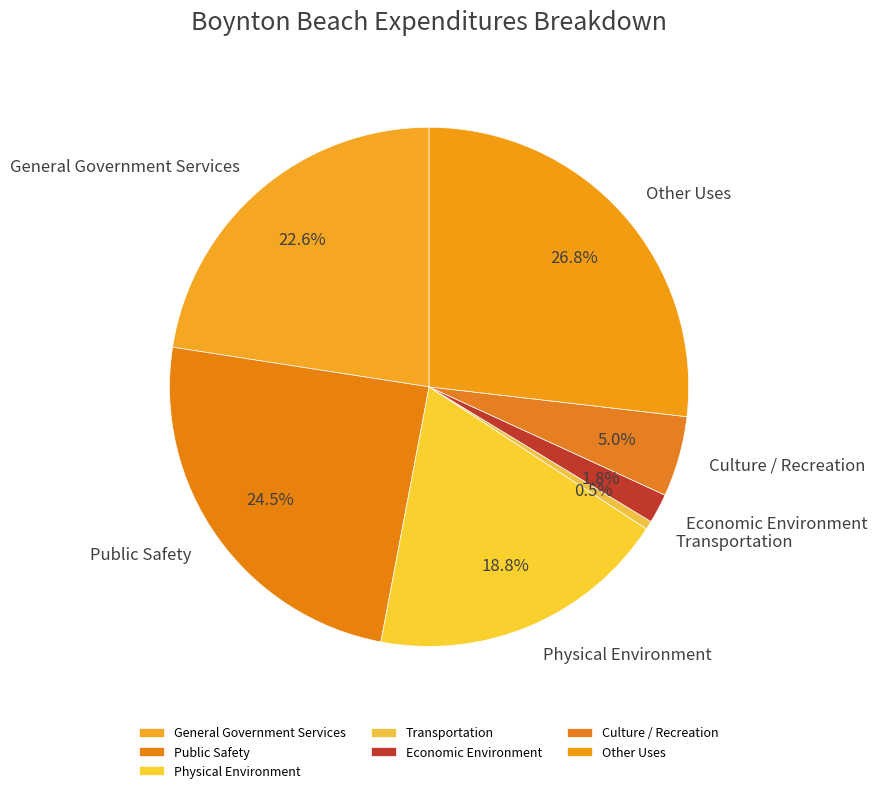

What is the largest slice in the pie chart?

Other Uses